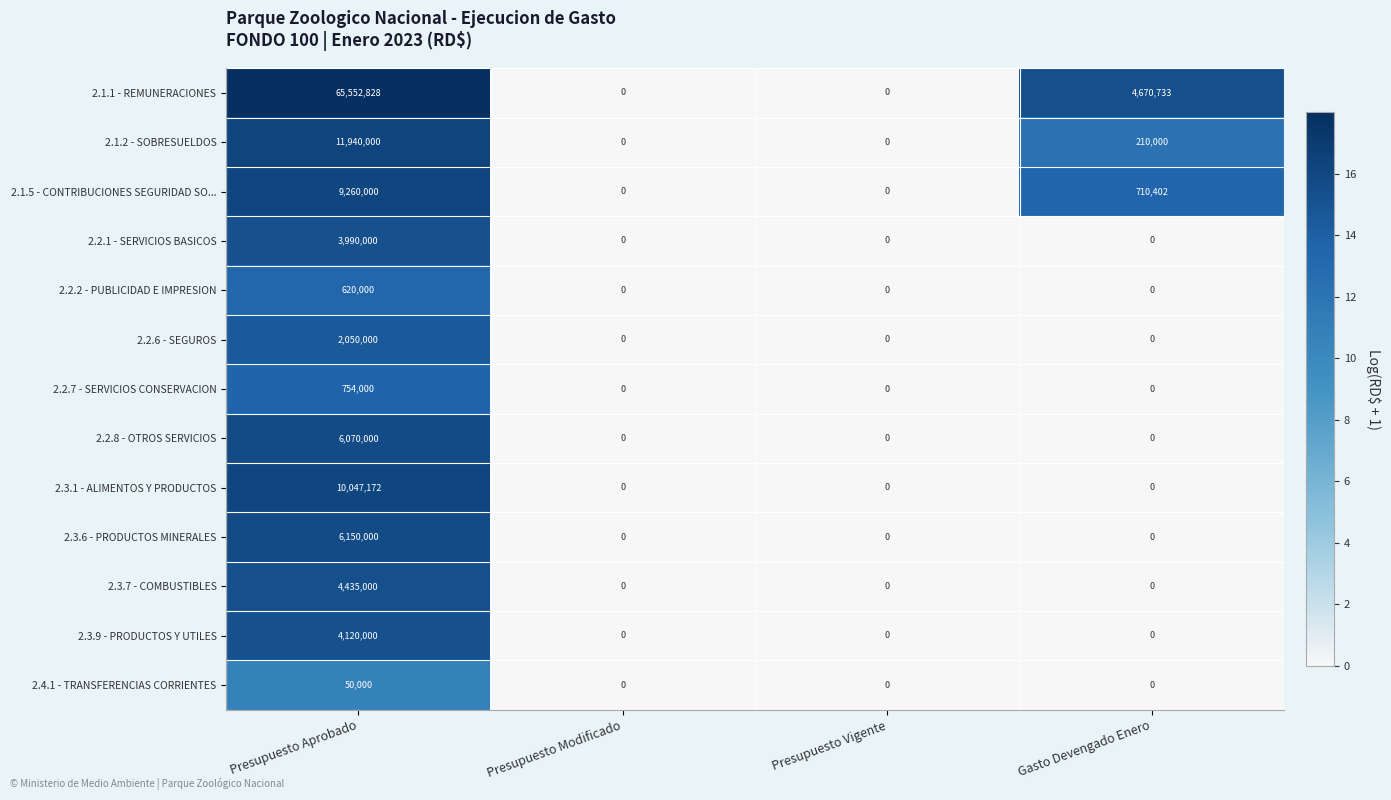

List the series in order of their peak value, lowest first.

2.4.1 - TRANSFERENCIAS CORRIENTES, 2.2.2 - PUBLICIDAD E IMPRESION, 2.2.7 - SERVICIOS CONSERVACION, 2.2.6 - SEGUROS, 2.2.1 - SERVICIOS BASICOS, 2.3.9 - PRODUCTOS Y UTILES, 2.3.7 - COMBUSTIBLES, 2.2.8 - OTROS SERVICIOS, 2.3.6 - PRODUCTOS MINERALES, 2.1.5 - CONTRIBUCIONES SEGURIDAD SO..., 2.3.1 - ALIMENTOS Y PRODUCTOS, 2.1.2 - SOBRESUELDOS, 2.1.1 - REMUNERACIONES